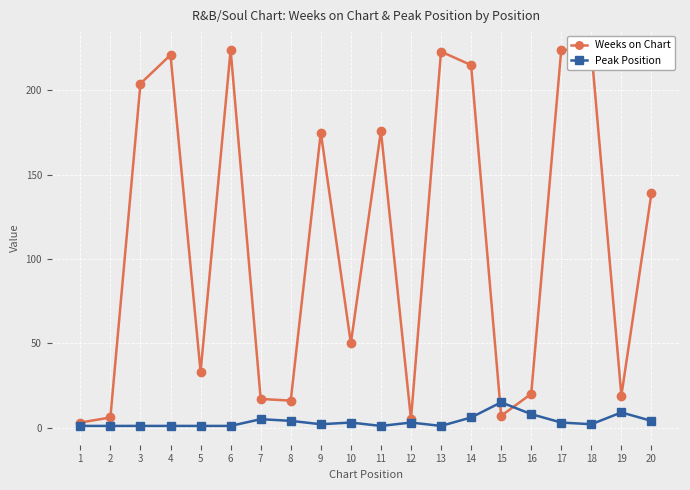

What is the highest value of the Peak Position series?

15